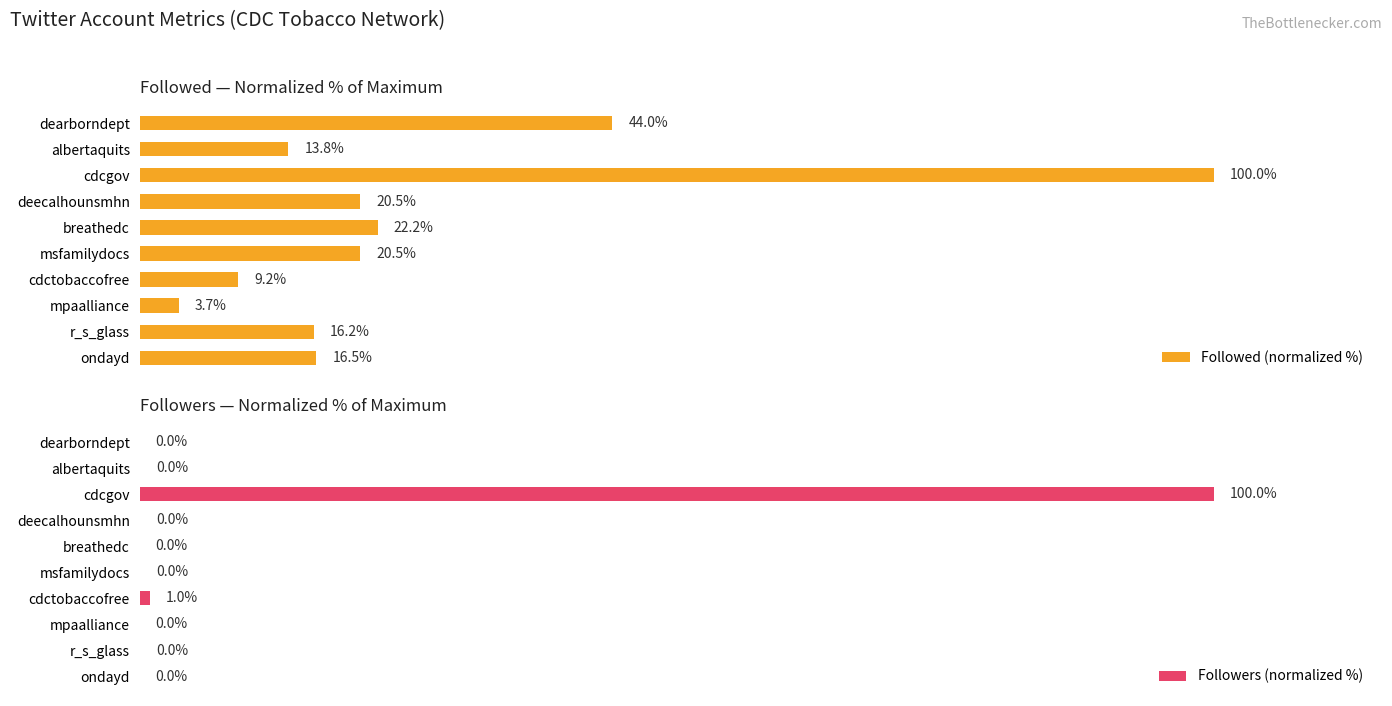

Rank the series by their average value, from highest to lowest.

Followed (normalized %), Followers (normalized %)